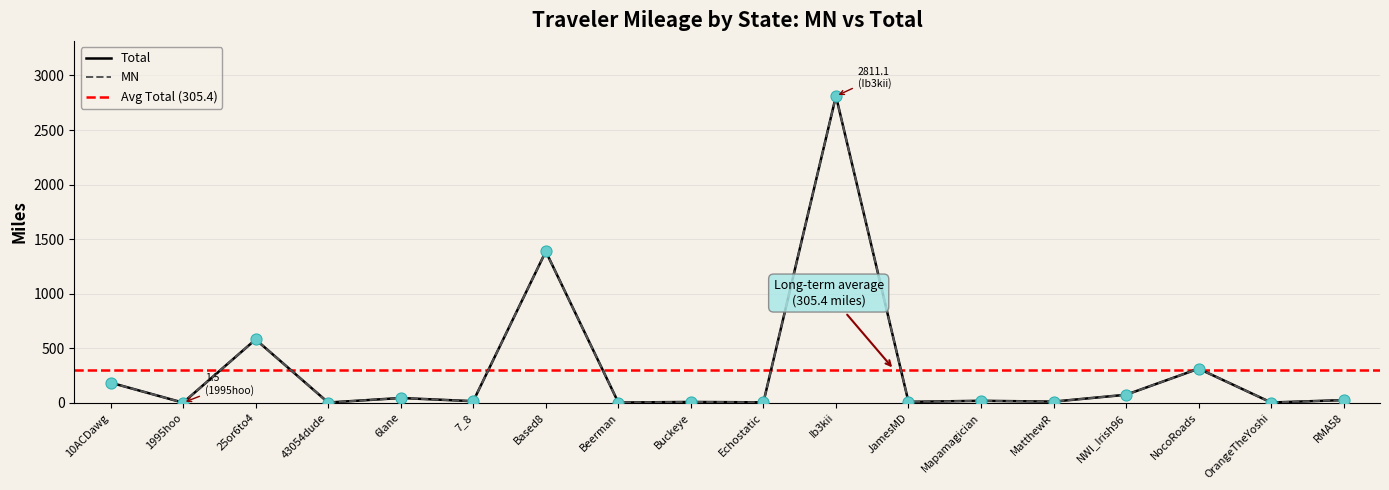

Which series has the largest total across all categories?

Total